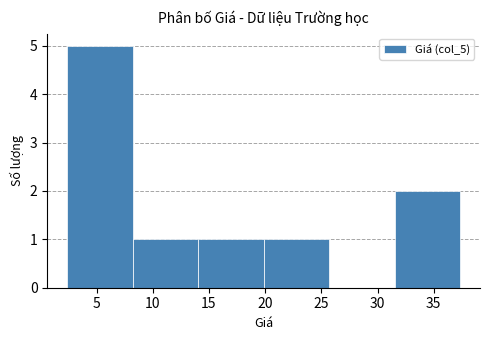

Which range on the x-axis has the tallest bar?

2.5 to 8.0